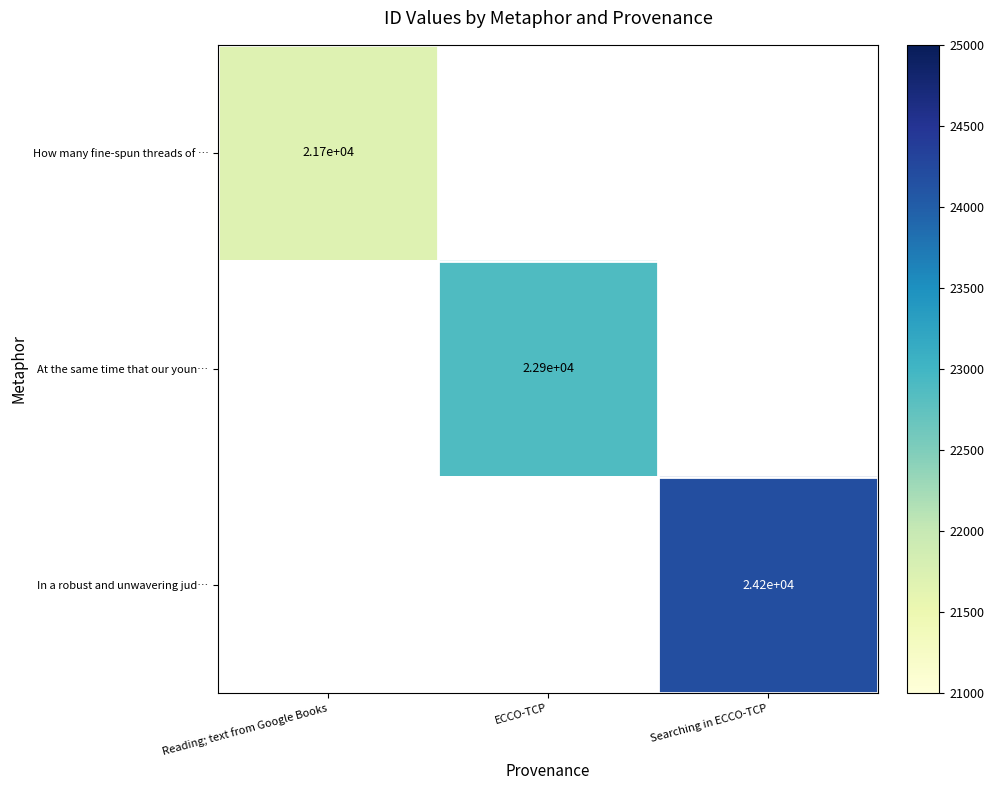

The value of In a robust and unwavering jud… at Searching in ECCO-TCP is 24200. True or false?

True